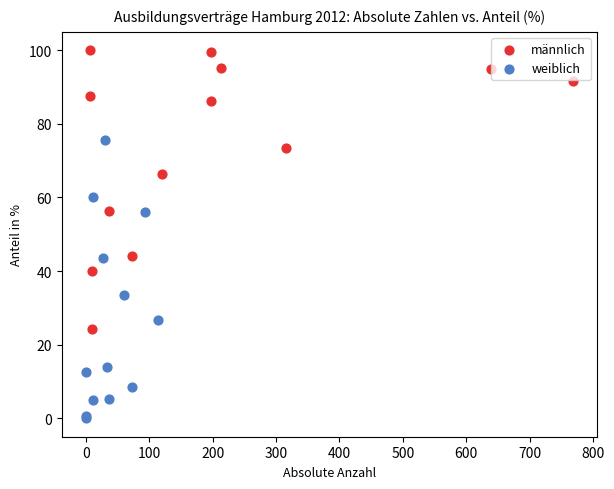

Which series reaches the maximum Y coordinate?

männlich